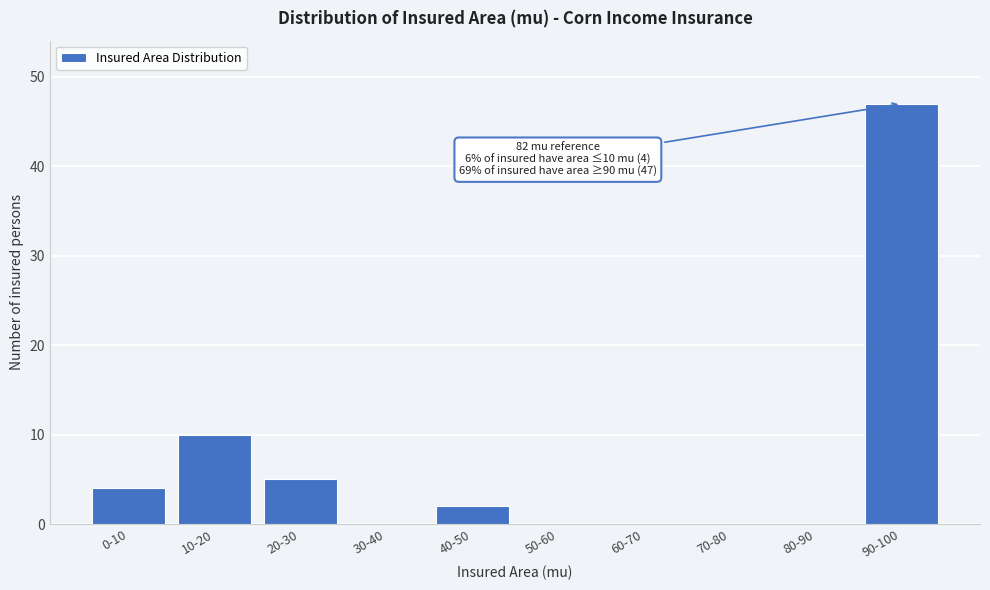

Reading left to right, extract all data points from this chart.

0-10=4	10-20=10	20-30=5	30-40=0	40-50=2	50-60=0	60-70=0	70-80=0	80-90=0	90-100=47